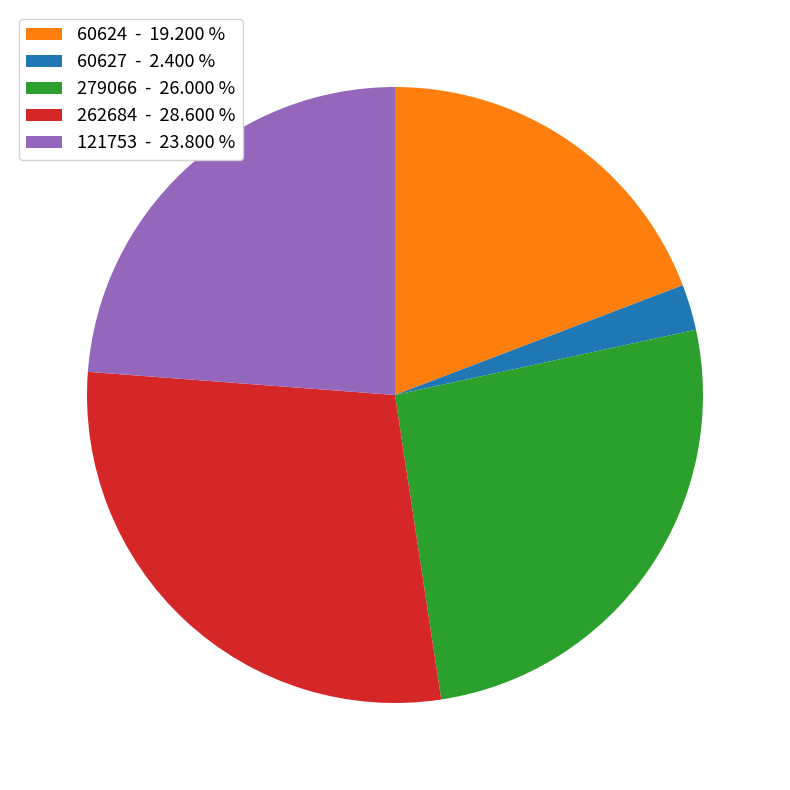

Does 279066 - 26.000 % account for over 50% of the chart?

No